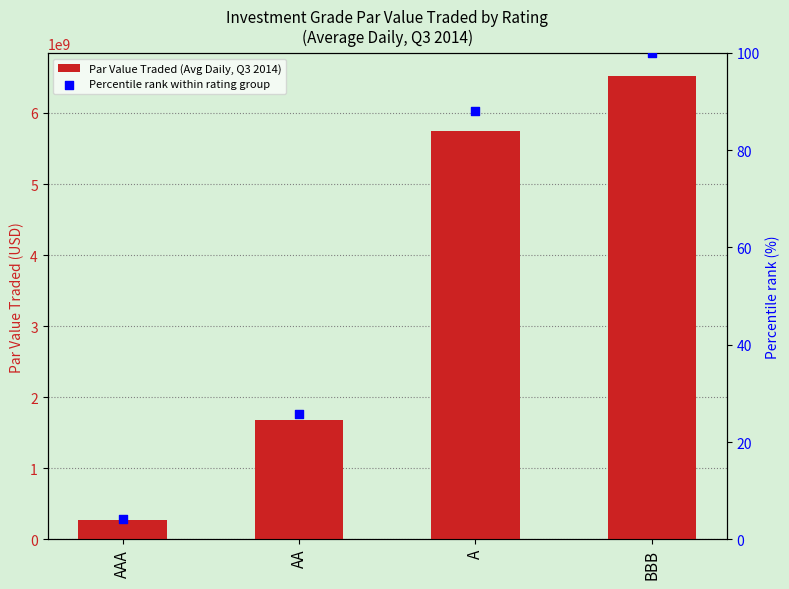

At which category is the sum across all series the highest?

BBB